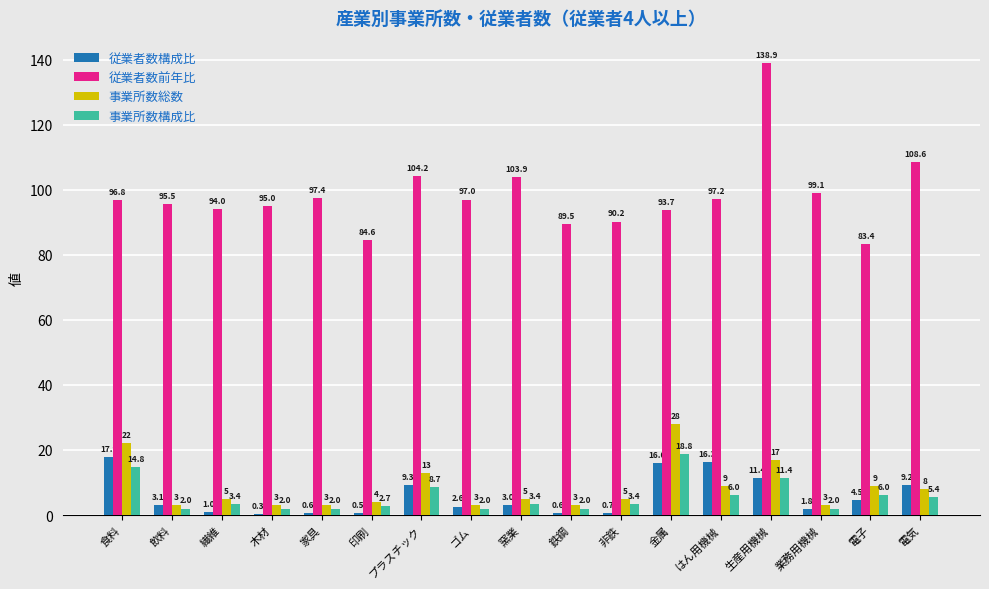

Reading left to right, extract all data points from this chart.

従業者数構成比: 食料=17.9	飲料=3.1	繊維=1.0	木材=0.3	家具=0.6	印刷=0.5	プラスチック=9.3	ゴム=2.6	窯業=3.0	鉄鋼=0.6	非鉄=0.7	金属=16.0	はん用機械=16.3	生産用機械=11.4	業務用機械=1.8	電子=4.5	電気=9.2
従業者数前年比: 食料=96.8	飲料=95.5	繊維=94.0	木材=95.0	家具=97.4	印刷=84.6	プラスチック=104.2	ゴム=97.0	窯業=103.9	鉄鋼=89.5	非鉄=90.2	金属=93.7	はん用機械=97.2	生産用機械=138.9	業務用機械=99.1	電子=83.4	電気=108.6
事業所数総数: 食料=22.0	飲料=3.0	繊維=5.0	木材=3.0	家具=3.0	印刷=4.0	プラスチック=13.0	ゴム=3.0	窯業=5.0	鉄鋼=3.0	非鉄=5.0	金属=28.0	はん用機械=9.0	生産用機械=17.0	業務用機械=3.0	電子=9.0	電気=8.0
事業所数構成比: 食料=14.8	飲料=2.0	繊維=3.4	木材=2.0	家具=2.0	印刷=2.7	プラスチック=8.7	ゴム=2.0	窯業=3.4	鉄鋼=2.0	非鉄=3.4	金属=18.8	はん用機械=6.0	生産用機械=11.4	業務用機械=2.0	電子=6.0	電気=5.4